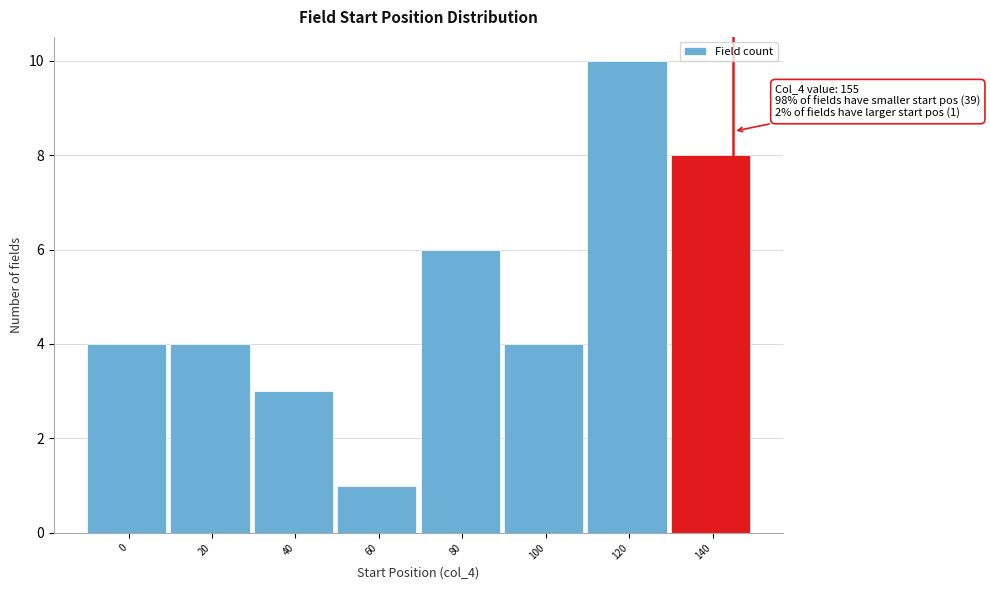

Reading left to right, extract all data points from this chart.

0=4	20=4	40=3	60=1	80=6	100=4	120=10	140=8